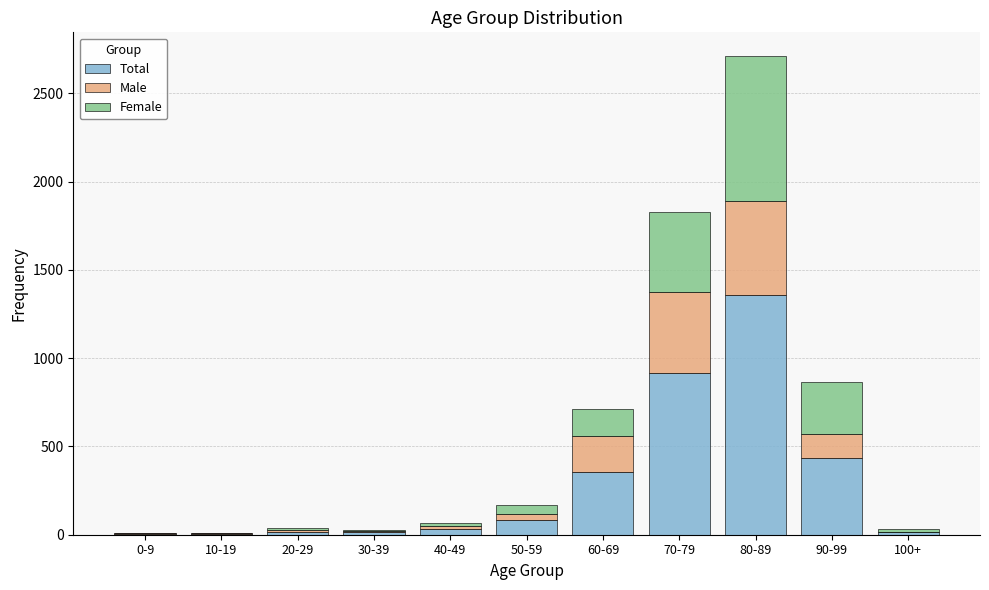

The value of Total at 50-59 is 84. True or false?

True